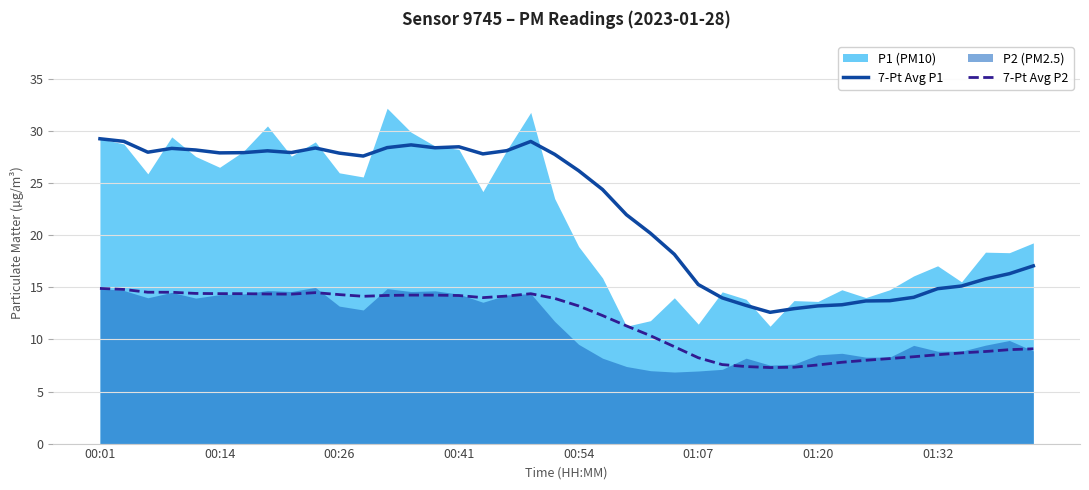

At which label does 7-Pt Avg P2 reach its peak?

00:01